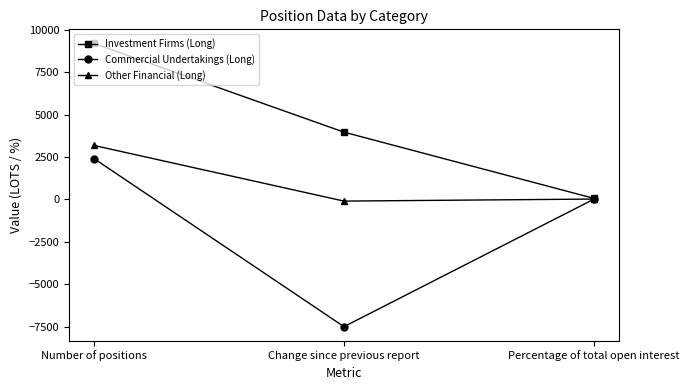

Reading left to right, what are all the values shown in this chart?

Investment Firms (Long): Number of positions=9184.8	Change since previous report=3963.8	Percentage of total open interest=62.2
Commercial Undertakings (Long): Number of positions=2405.0	Change since previous report=-7493.2	Percentage of total open interest=16.3
Other Financial (Long): Number of positions=3179.0	Change since previous report=-97.9	Percentage of total open interest=21.5